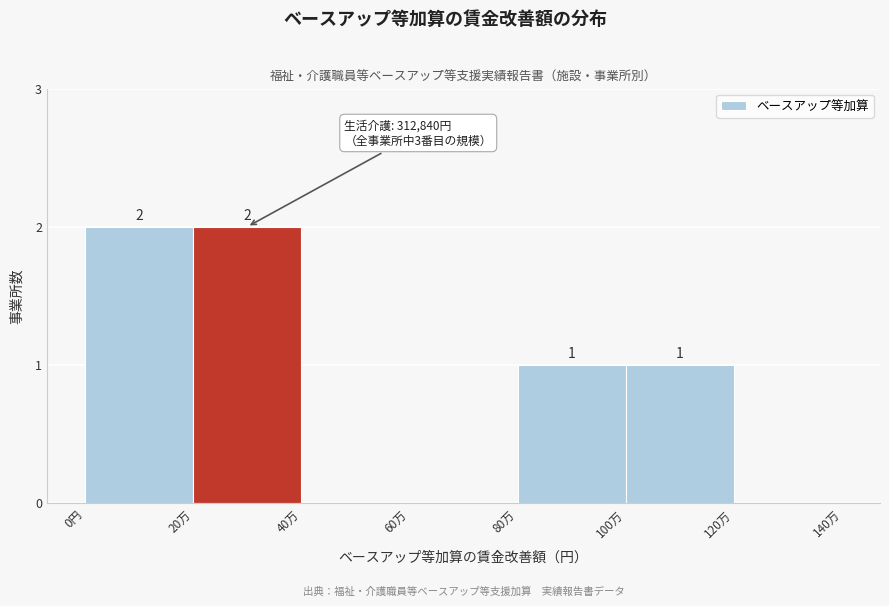

Reading left to right, transcribe all the data shown in this chart.

0円=2	20万=2	40万=0	60万=0	80万=1	100万=1	120万=0